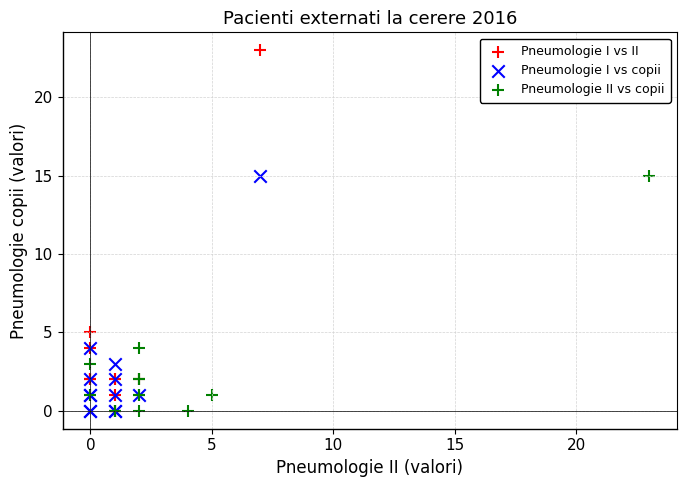

Which series contains the highest Y value?

Pneumologie I vs II